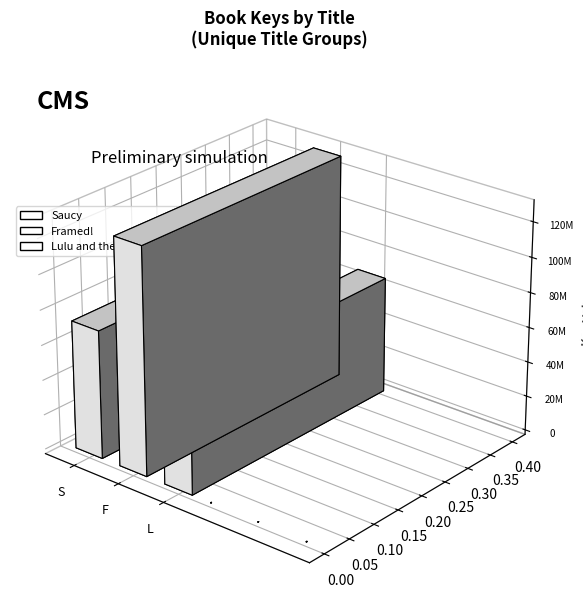

Rank the categories by value from highest to lowest.

Framed!, Saucy, Lulu and the Brontosaurus